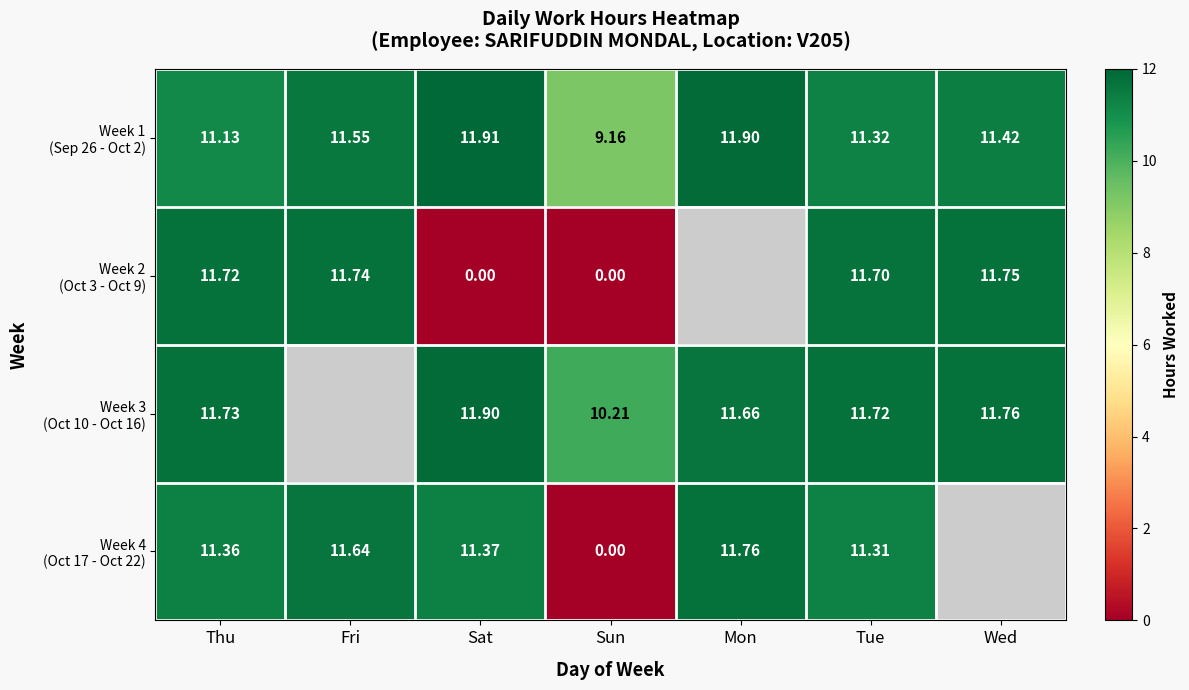

What is the difference between the maximum and minimum values in the Week 2 (Oct 3 - Oct 9) series?

11.8